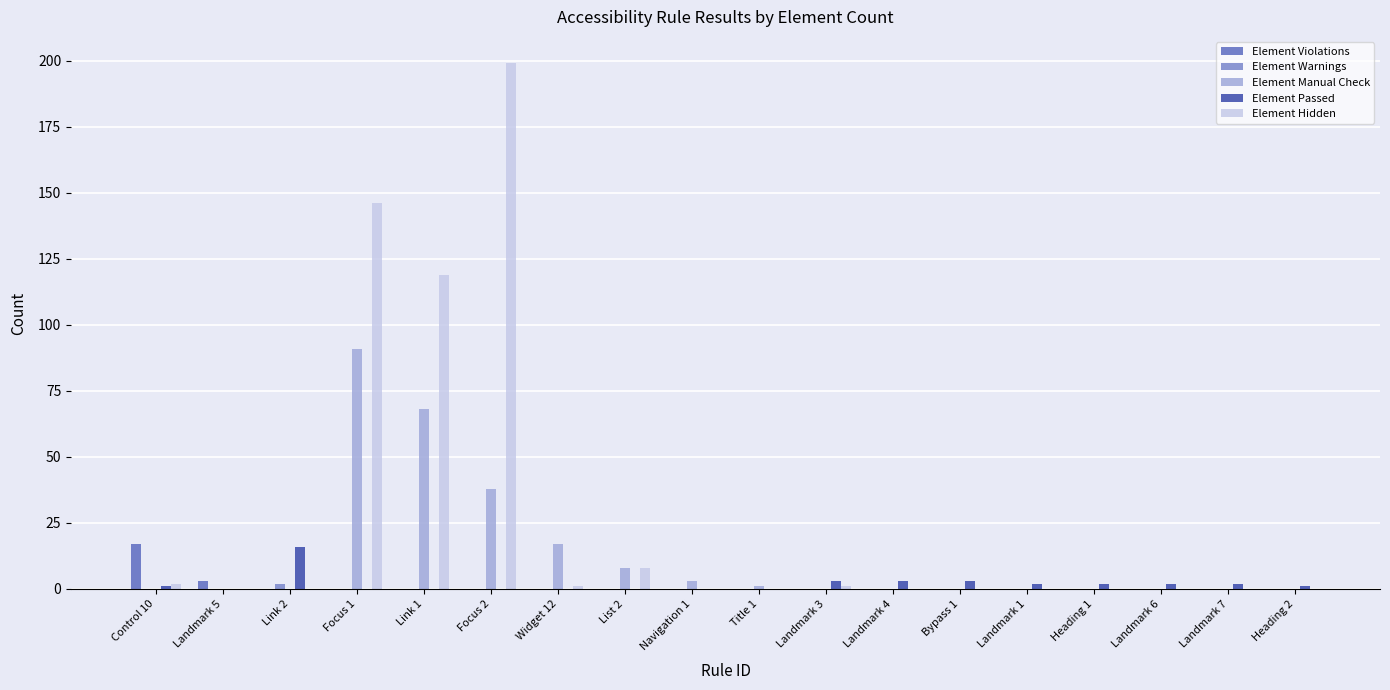

The value of Element Hidden at Landmark 7 is 0. True or false?

True